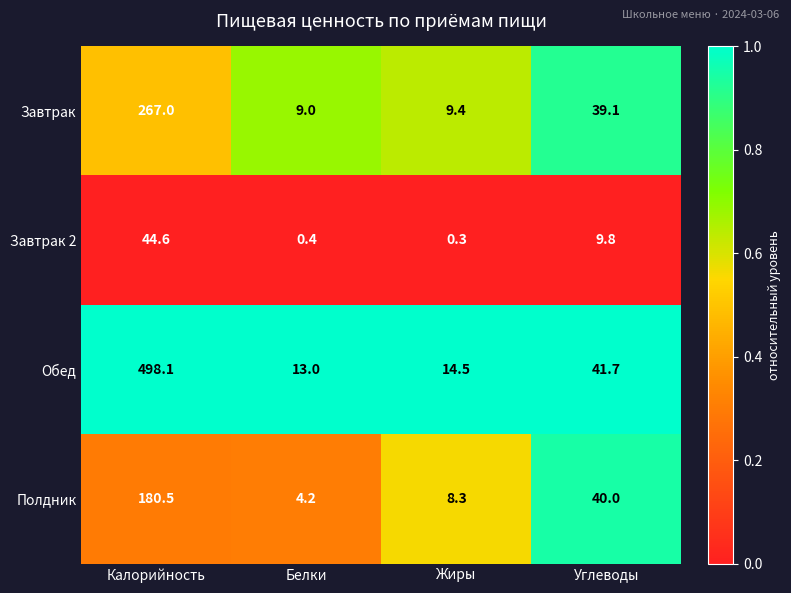

The Полдник series shows 40.0 at Углеводы. True or false?

True